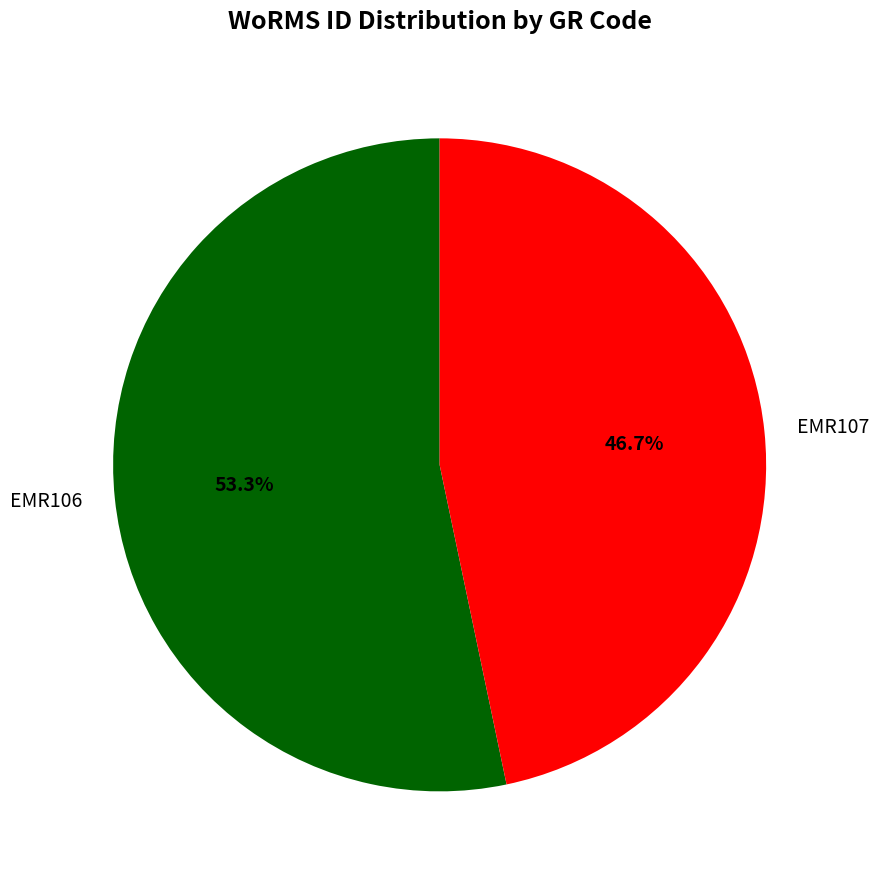

What is the total percentage of EMR106 and EMR107?

100.0%